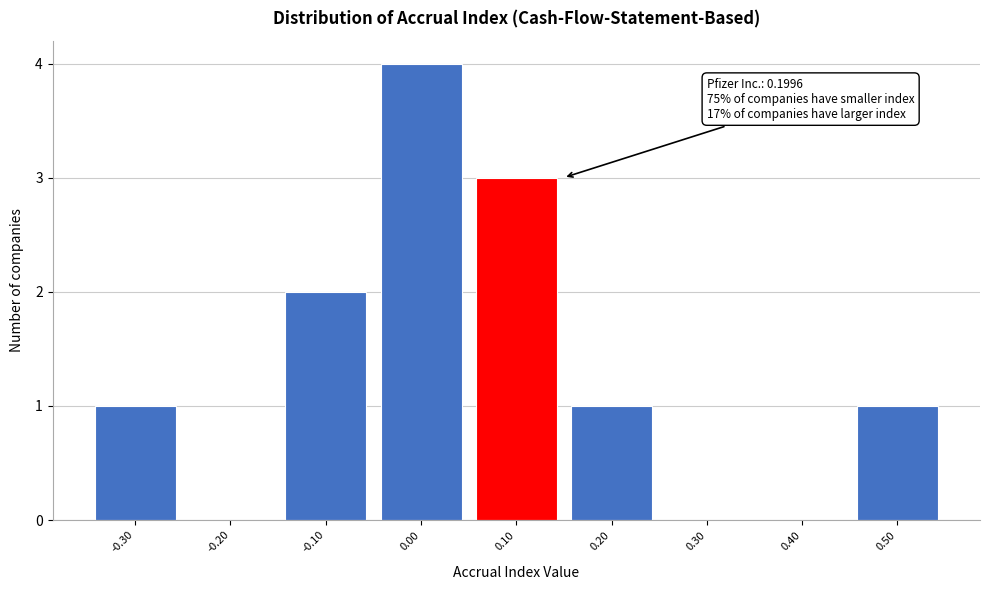

Reading right to left, transcribe all the data shown in this chart.

0.50=1	0.40=0	0.30=0	0.20=1	0.10=3	0.00=4	-0.10=2	-0.20=0	-0.30=1